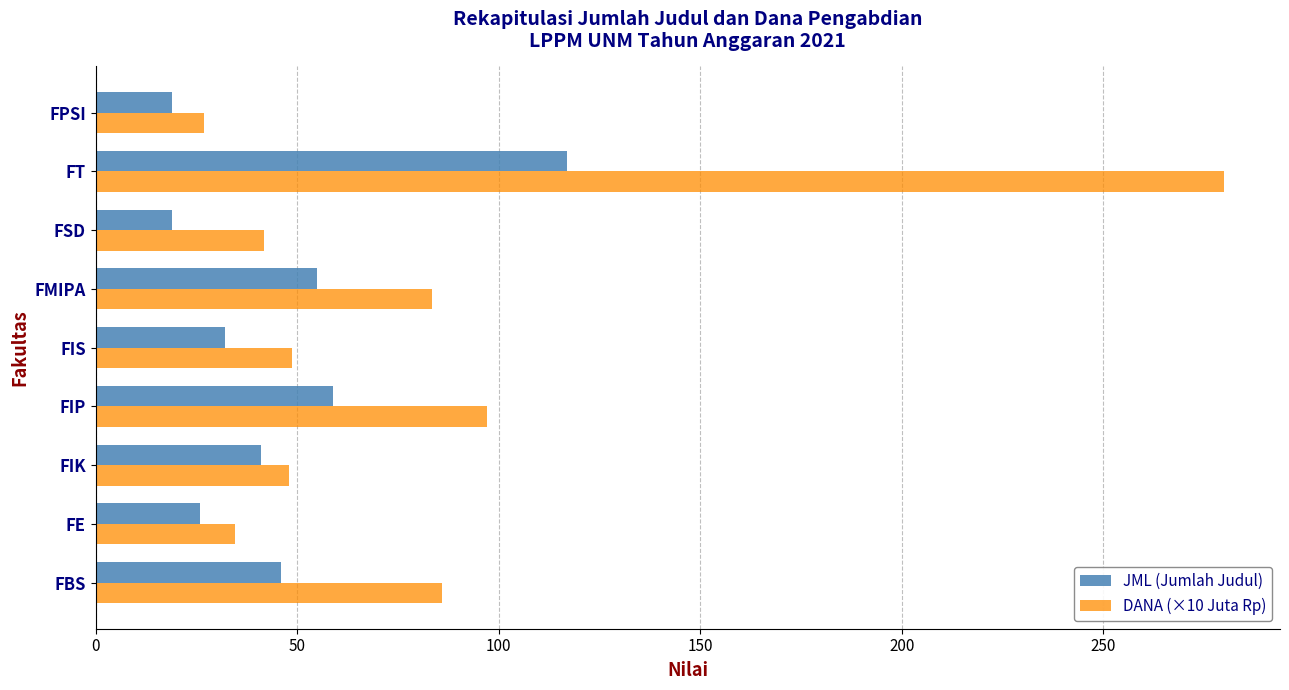

Which category has the highest value in the DANA (×10 Juta Rp) series?

FT